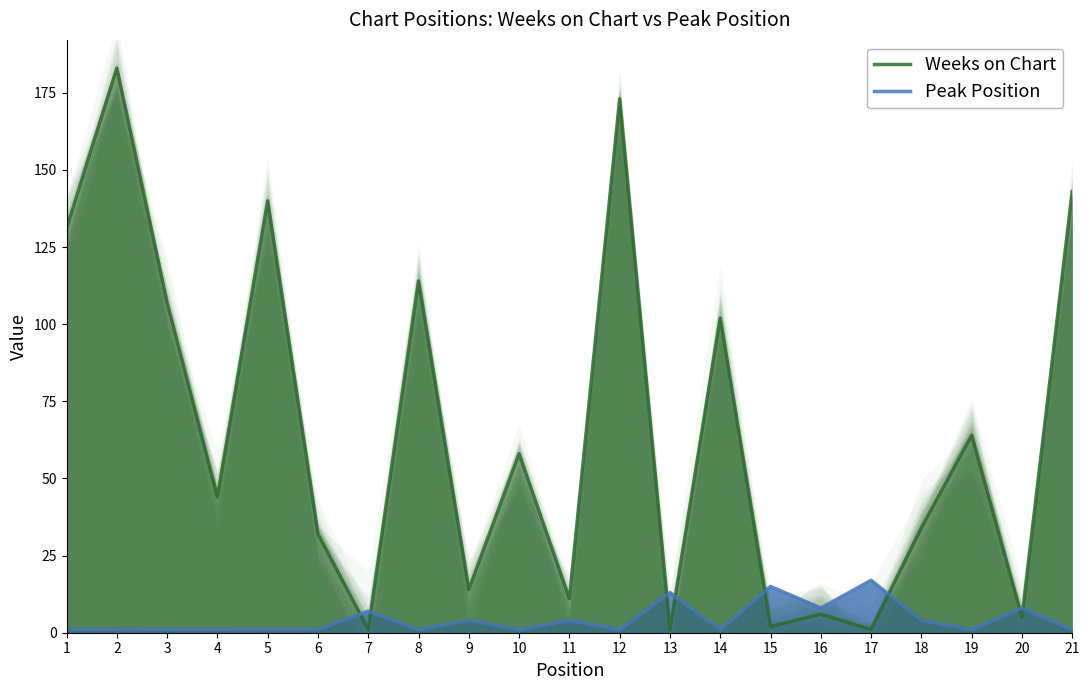

What is the difference between the second highest and second lowest values in the Weeks on Chart series?

172